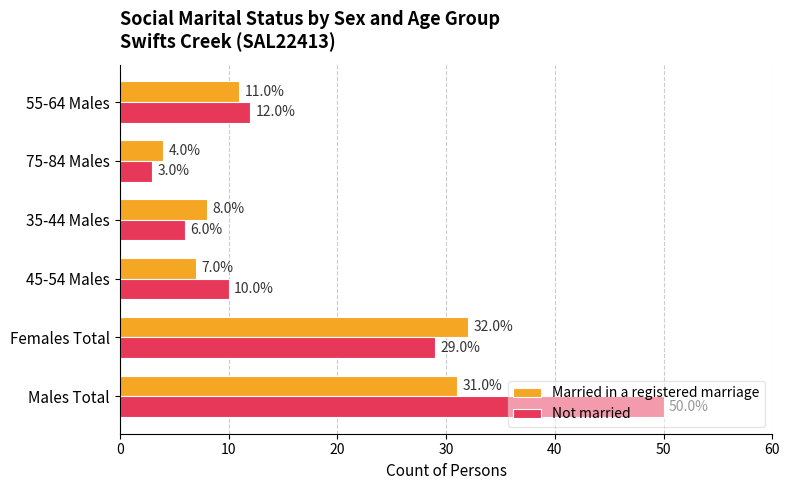

List the labels in order of Married in a registered marriage value, smallest first.

75-84 Males, 45-54 Males, 35-44 Males, 55-64 Males, Males Total, Females Total